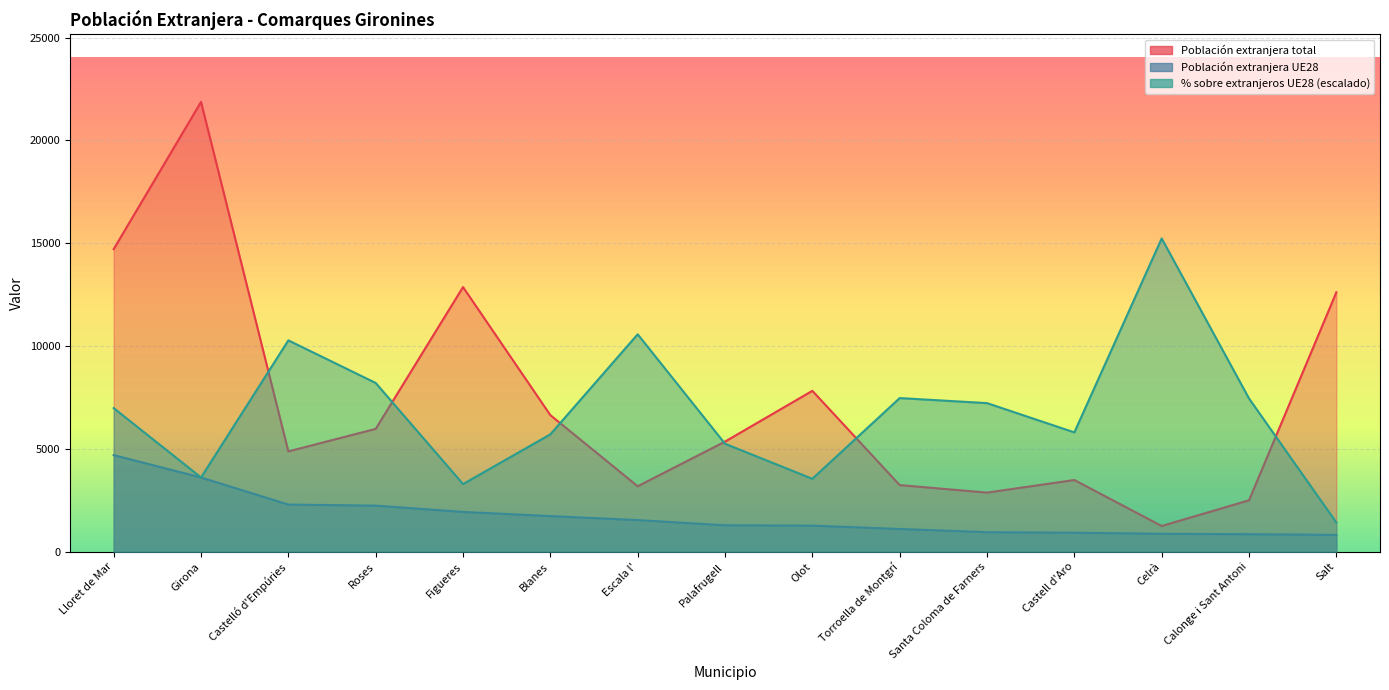

Between Torroella de Montgrí and Escala l', which is larger?

Torroella de Montgrí